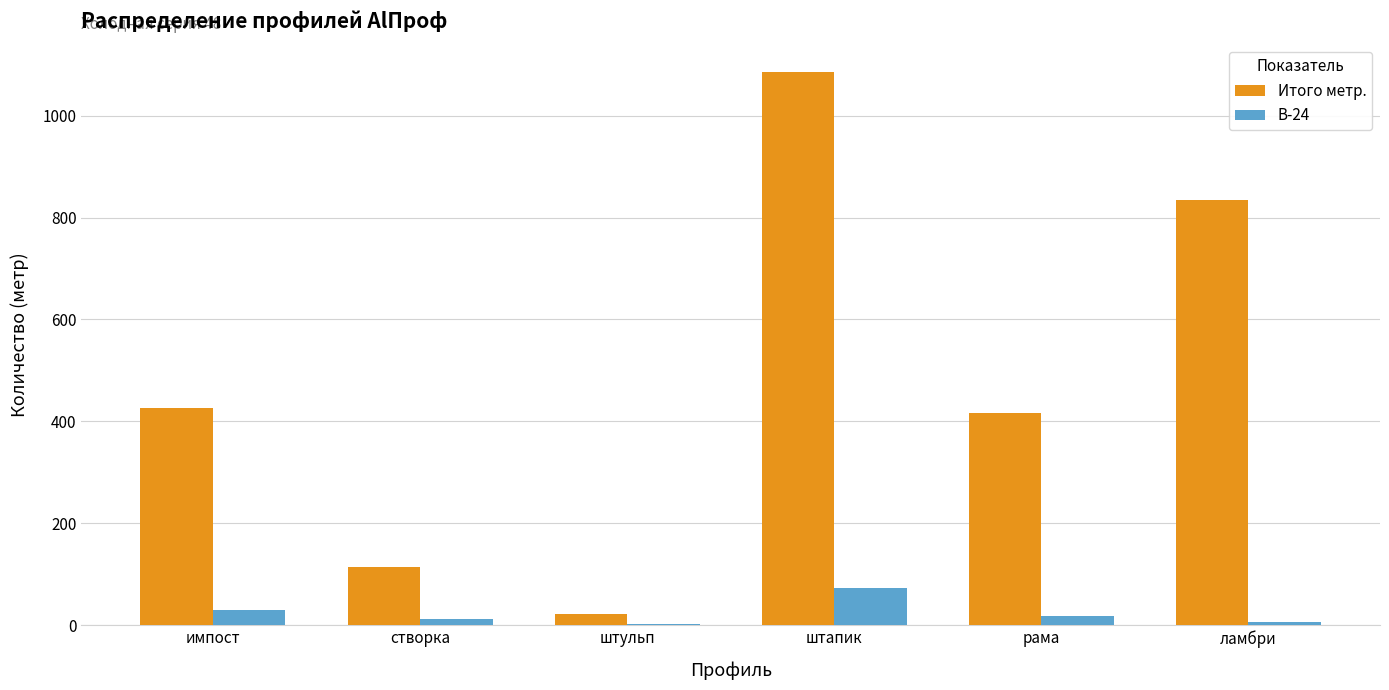

Count the number of categories in the chart.

6